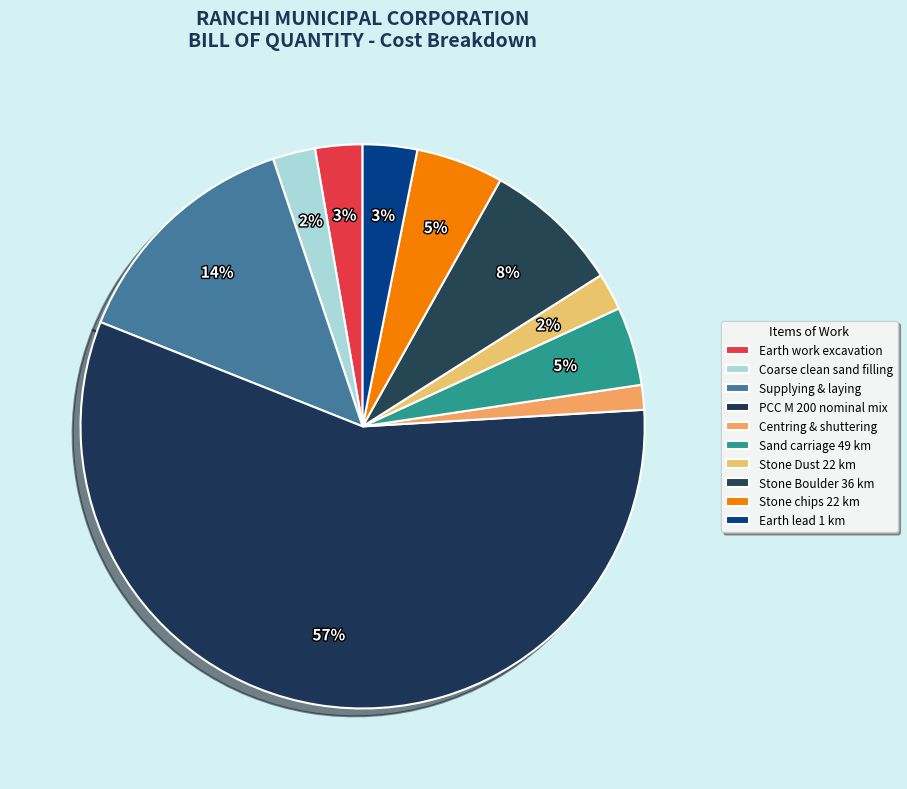

To the nearest percent, what percentage of the pie is Stone Boulder 36 km?

8%